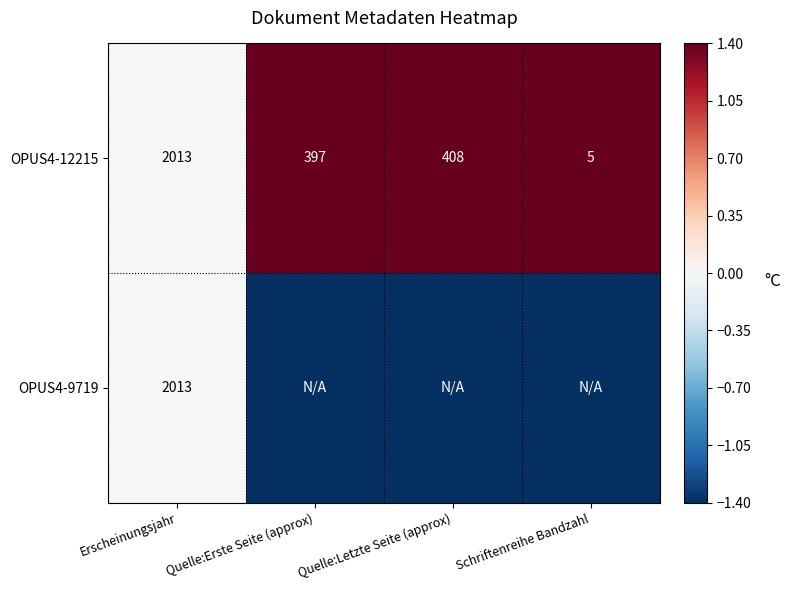

What is the difference between the maximum and minimum values in the OPUS4-12215 series?

2008.0